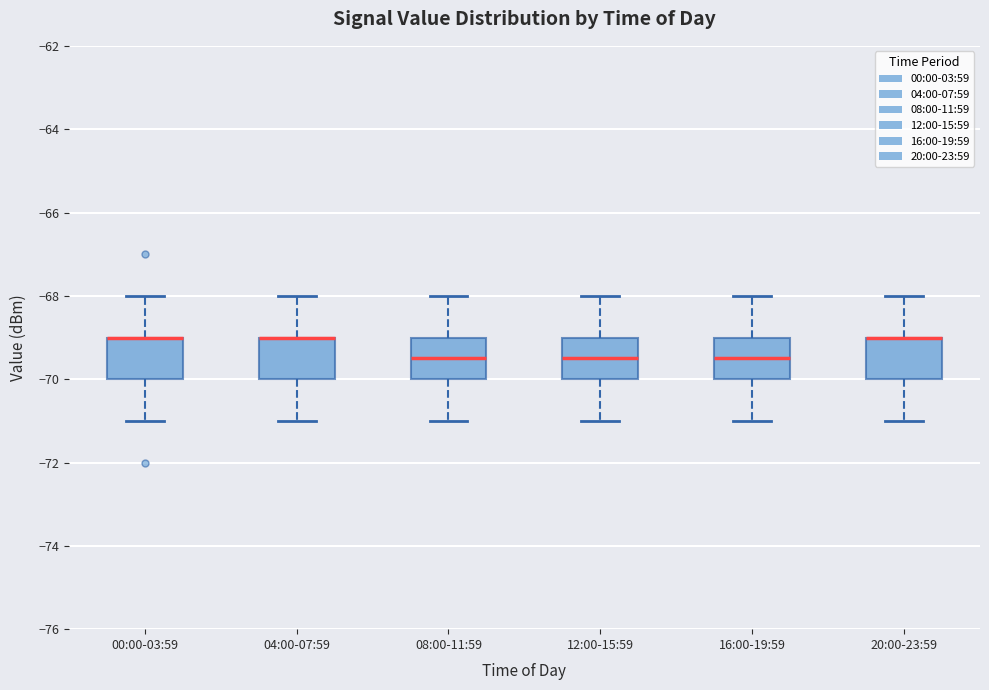

Where does the upper whisker of the box for 00:00-03:59 end on the y-axis? The values are not printed on the chart, so give them approximately, as read against the axis.

-68.0